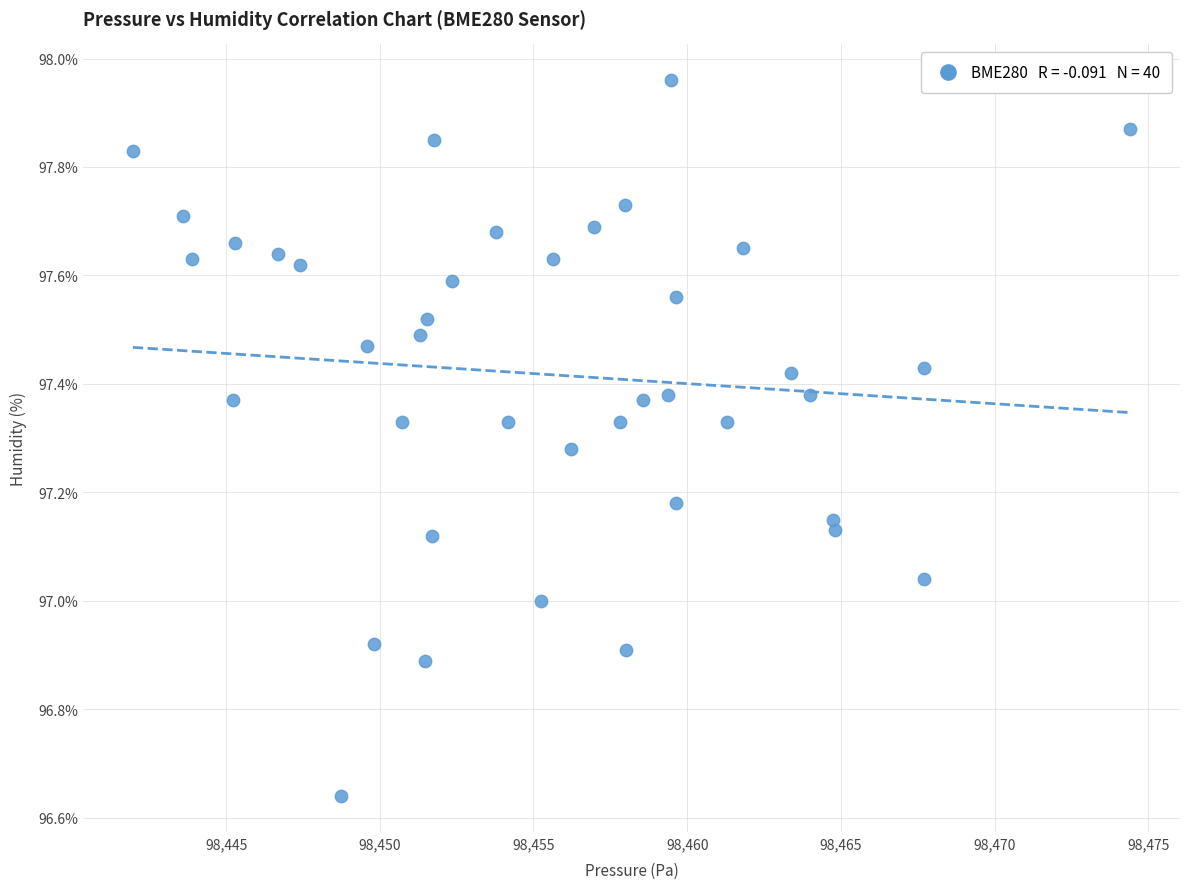

What is the range of Y values (max minus min)?

1.3